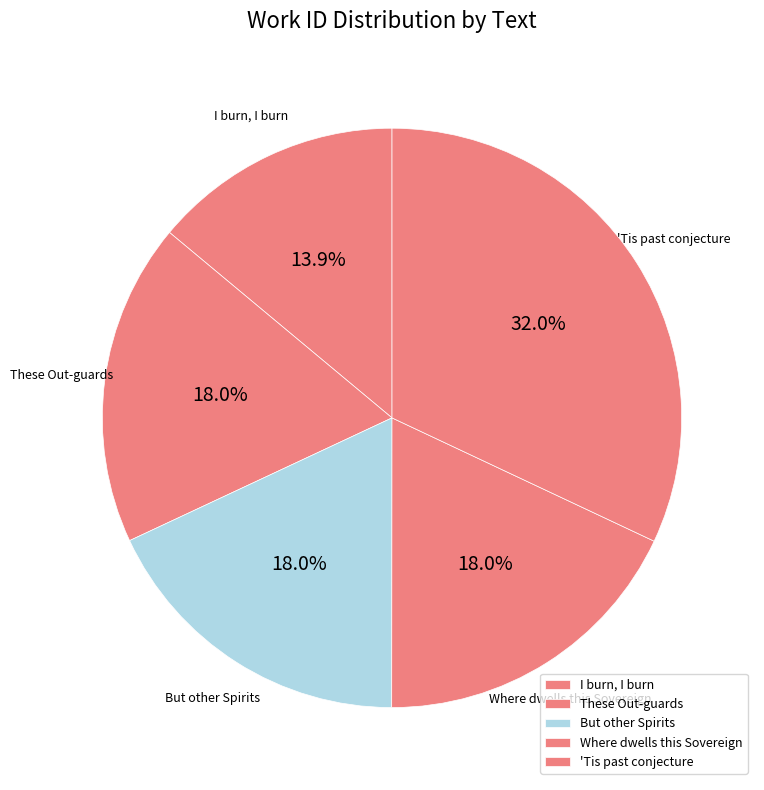

Does These Out-guards represent more than half of the total?

No